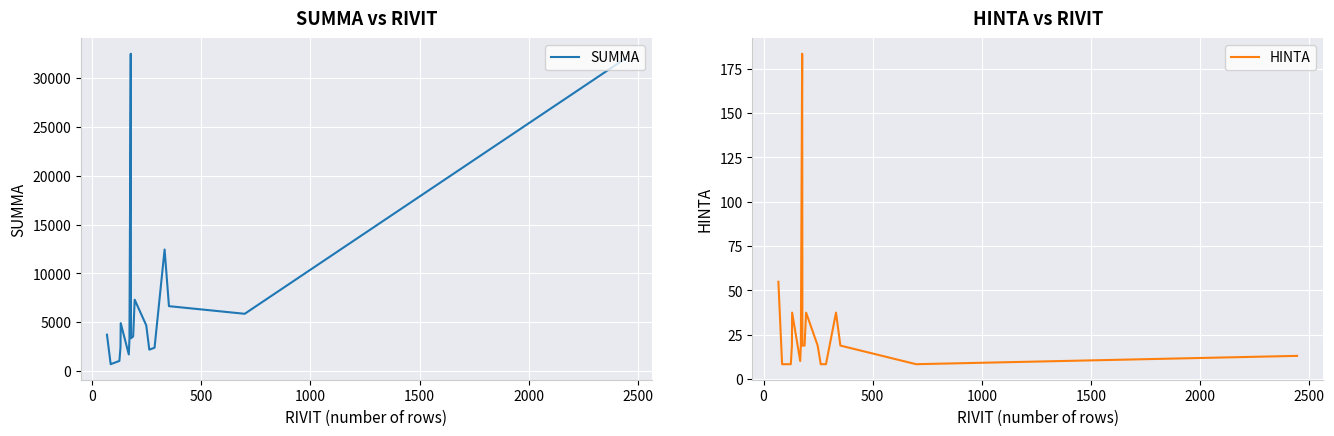

True or false: HINTA and SUMMA intersect in this chart.

False